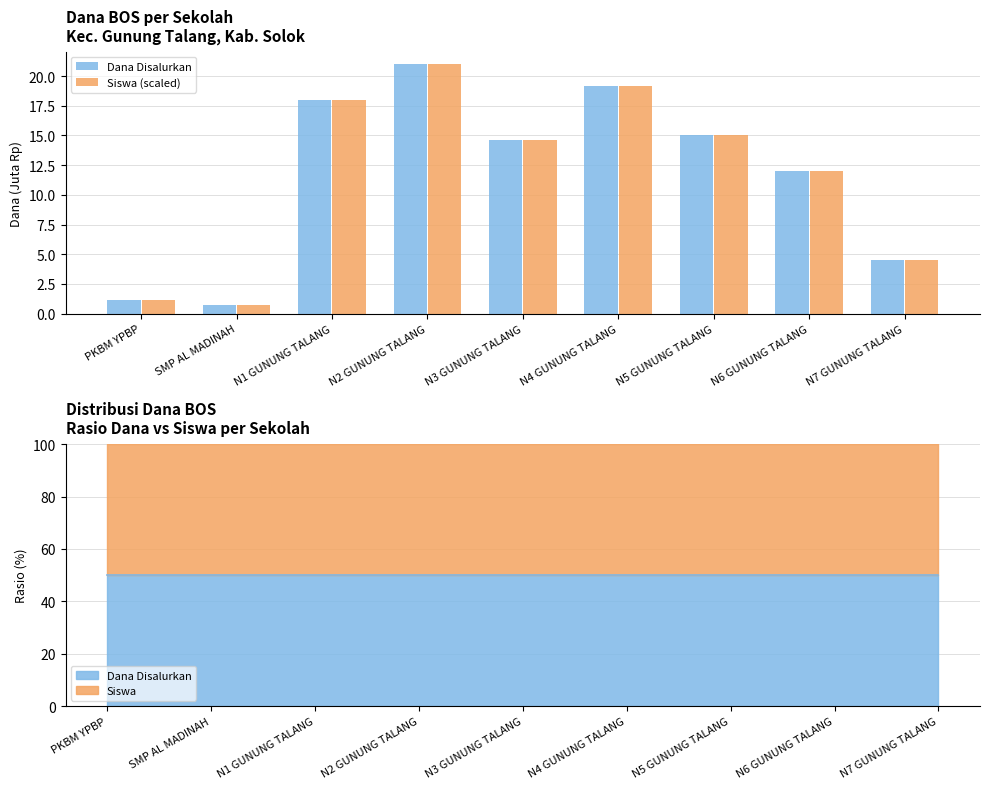

True or false: Dana Disalurkan has a value of 19.1 at N4 GUNUNG TALANG.

True